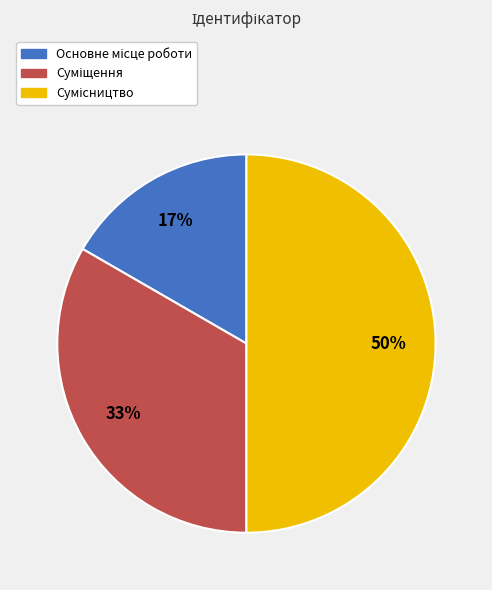

To the nearest percent, what is the average slice percentage?

33%